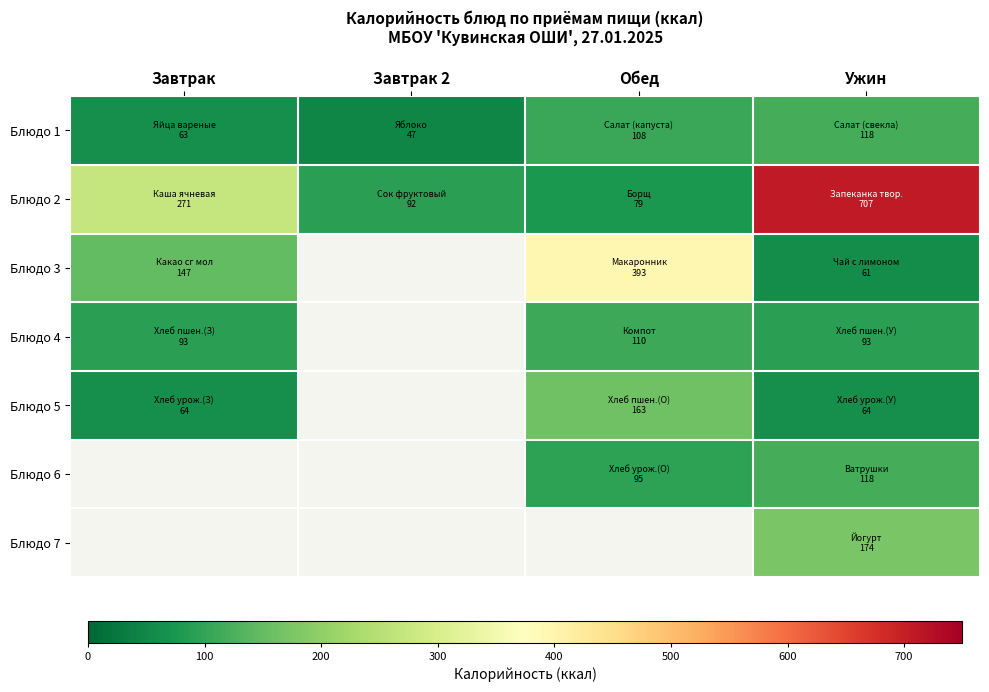

At how many categories does at least one series exceed 336?

2